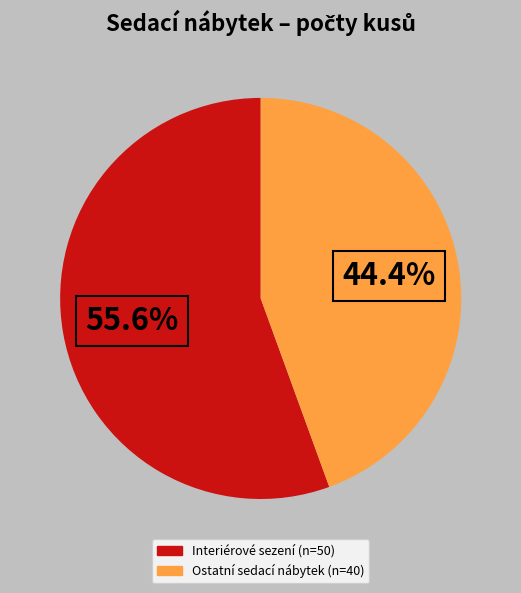

How many segments does this pie chart have?

2